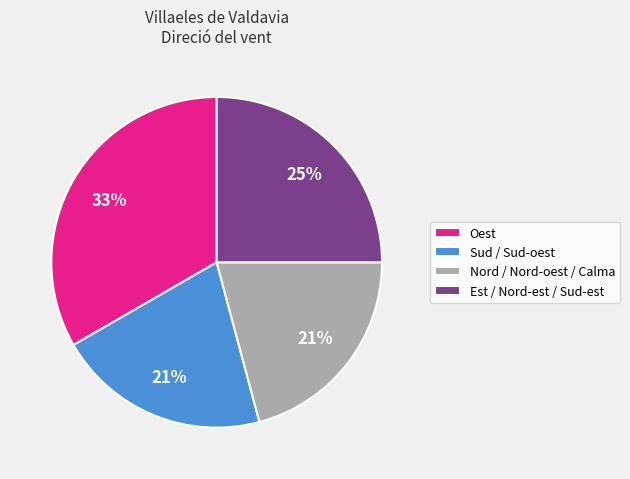

Which category has the biggest portion of the pie?

Oest